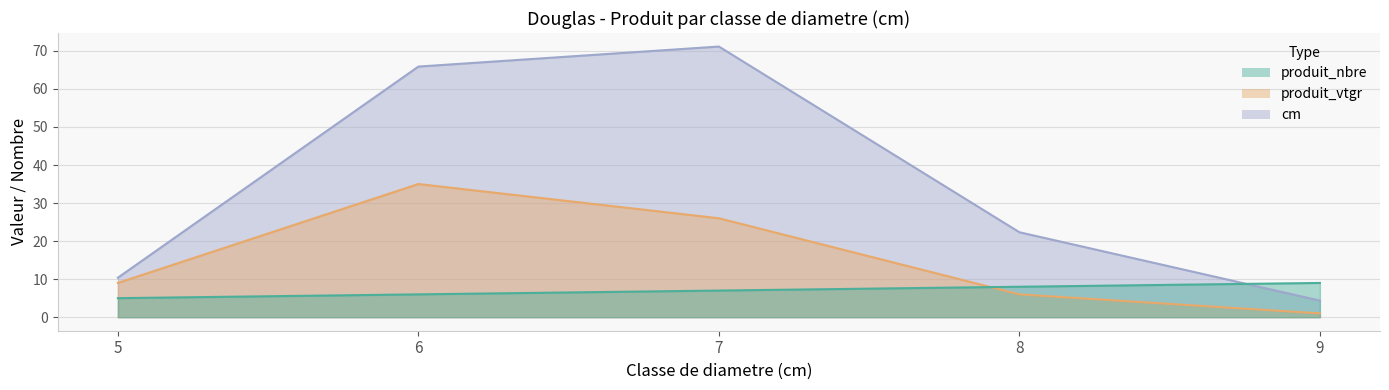

What is the minimum value for produit_vtgr?

4.4